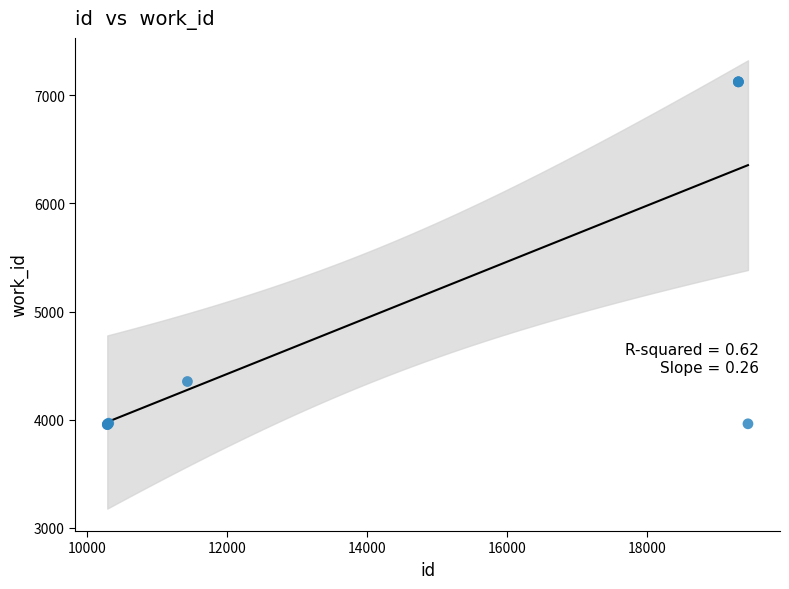

What Y value in the scatter plot is closest to 5539?

4353